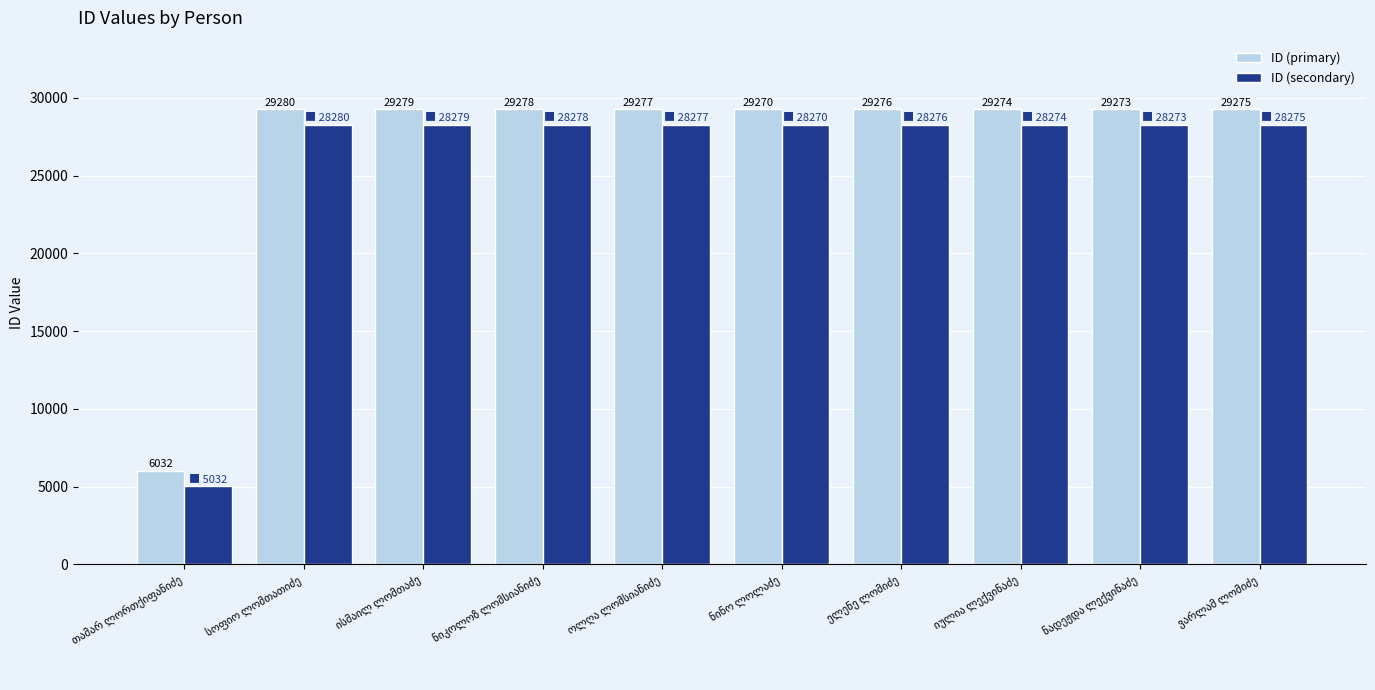

Rank the series by their maximum value, from lowest to highest.

ID (secondary), ID (primary)